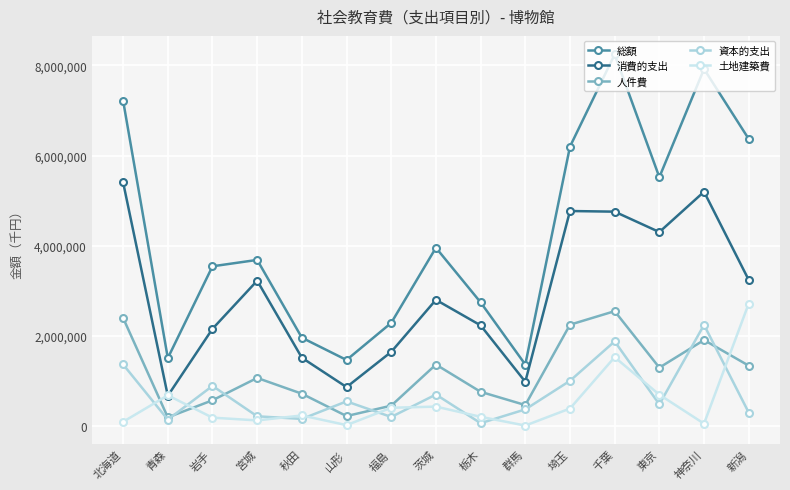

What is the approximate value of 総額 at 福島?

2286452